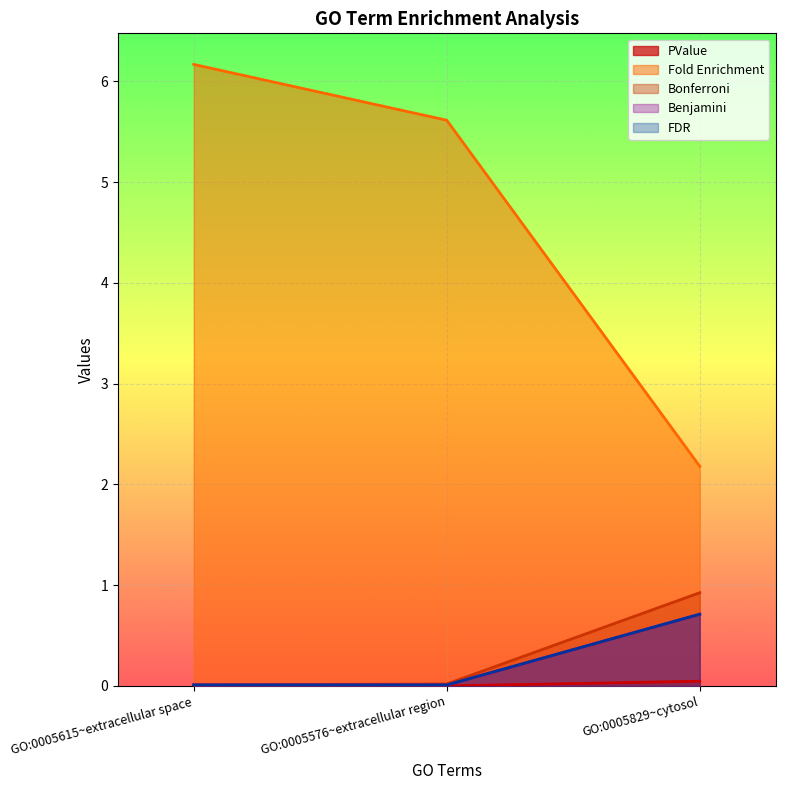

What are all the series names shown in the legend?

PValue, Fold Enrichment, Bonferroni, Benjamini, FDR